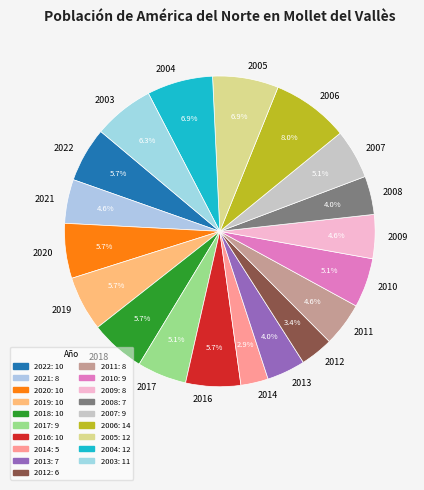

True or false: 2014 accounts for 3% of the total.

True